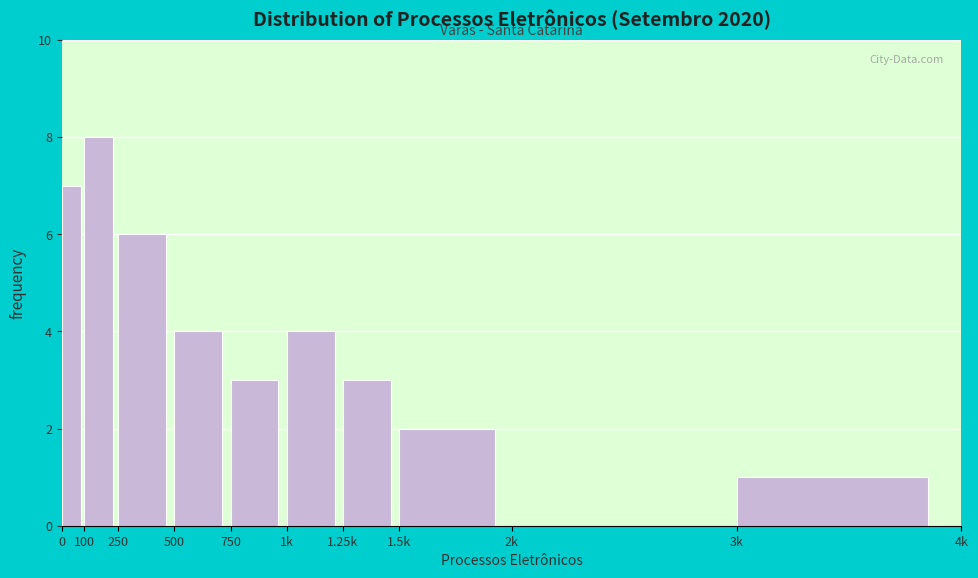

Reading right to left, list all the values displayed in this chart.

3k=1	2k=0	1.5k=2	1.25k=3	1k=4	750=3	500=4	250=6	100=8	0=7